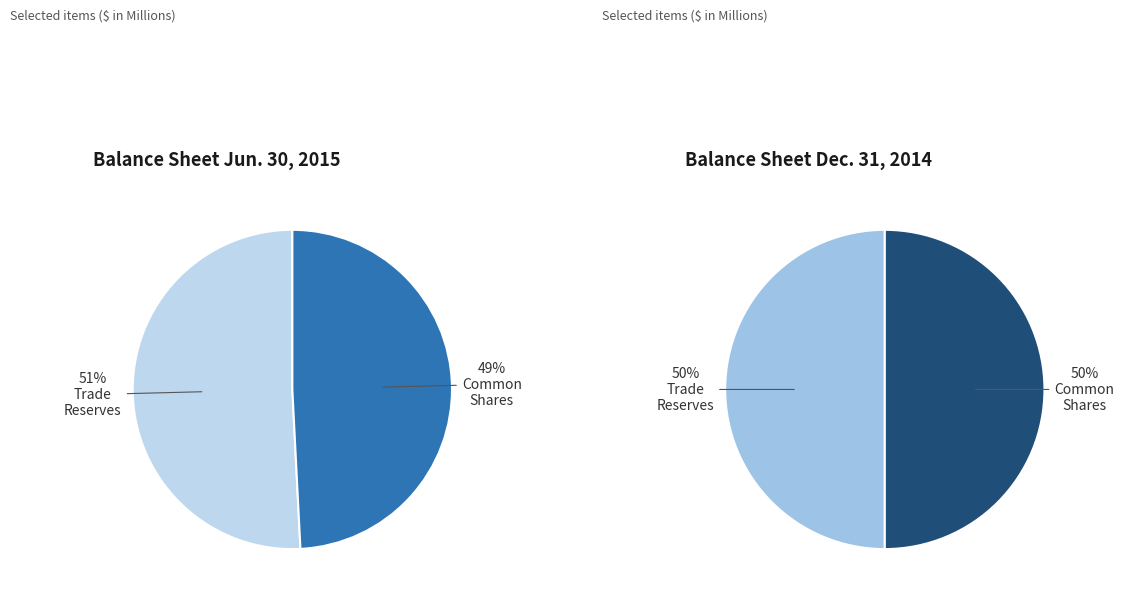

Is it true that 0 is 51% of the pie?

True